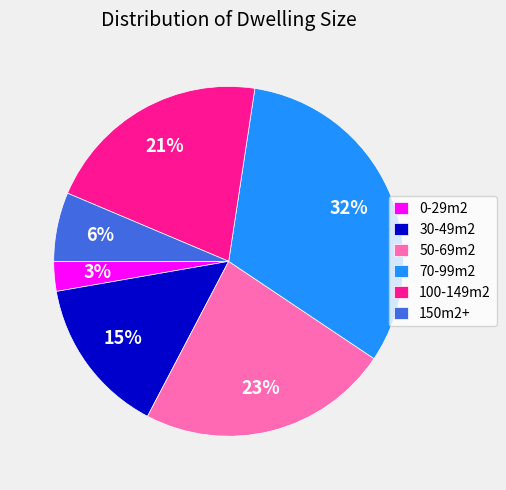

To the nearest percent, what portion does 100-149m2 represent?

21%